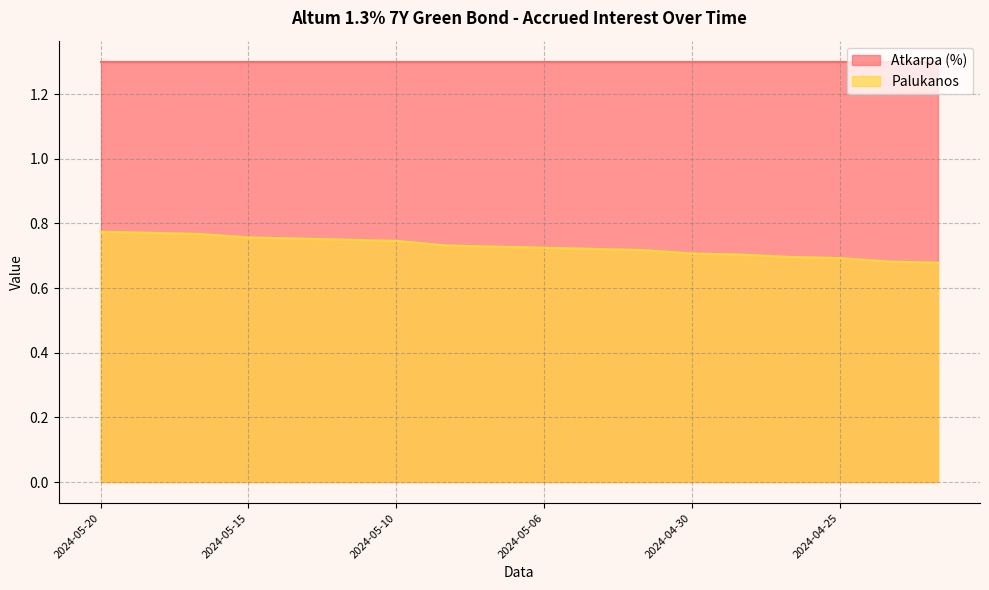

What is the label of the 3rd point from the right?

2024-04-25